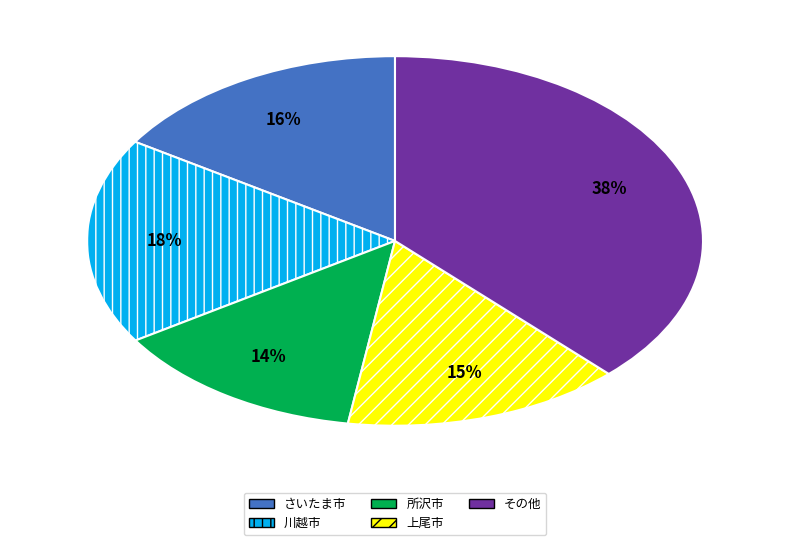

Is there any slice that represents more than half of the pie?

No